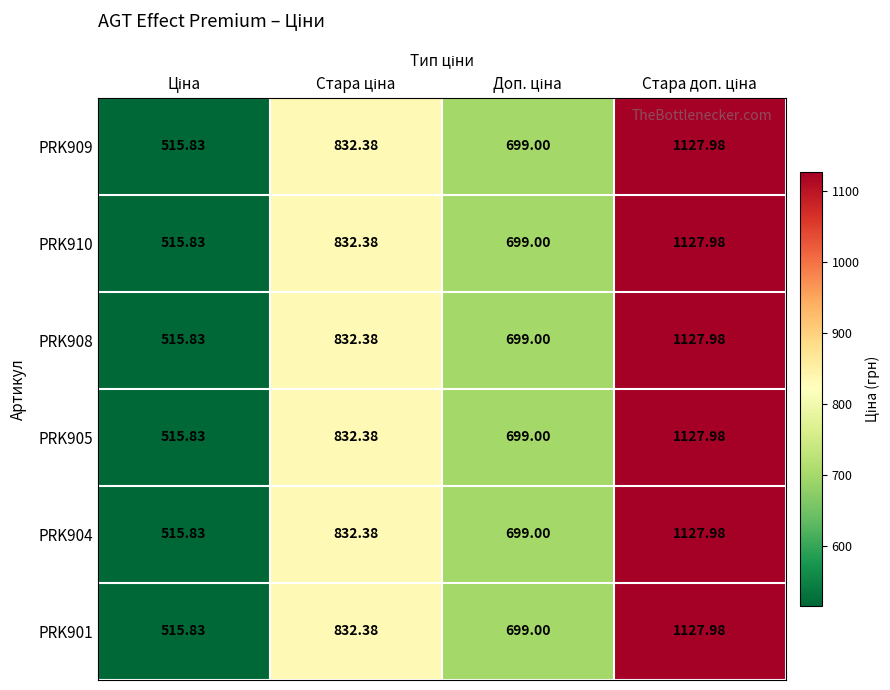

Count the number of data series in this chart.

6